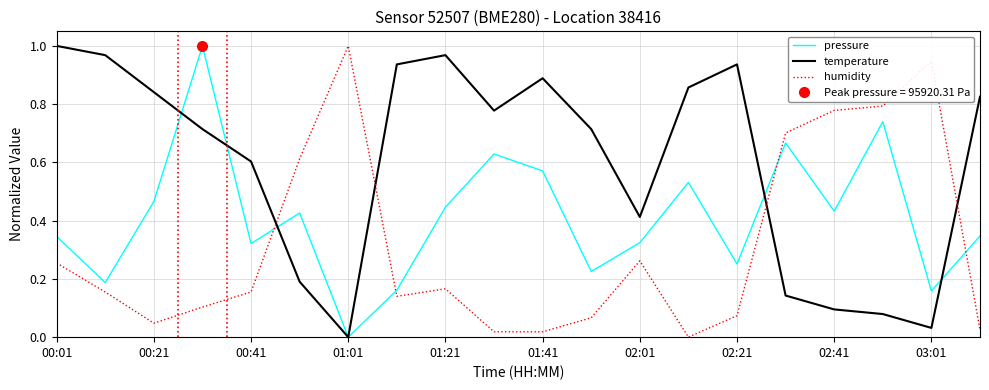

The pressure series shows 0.3 at 03:01. True or false?

False